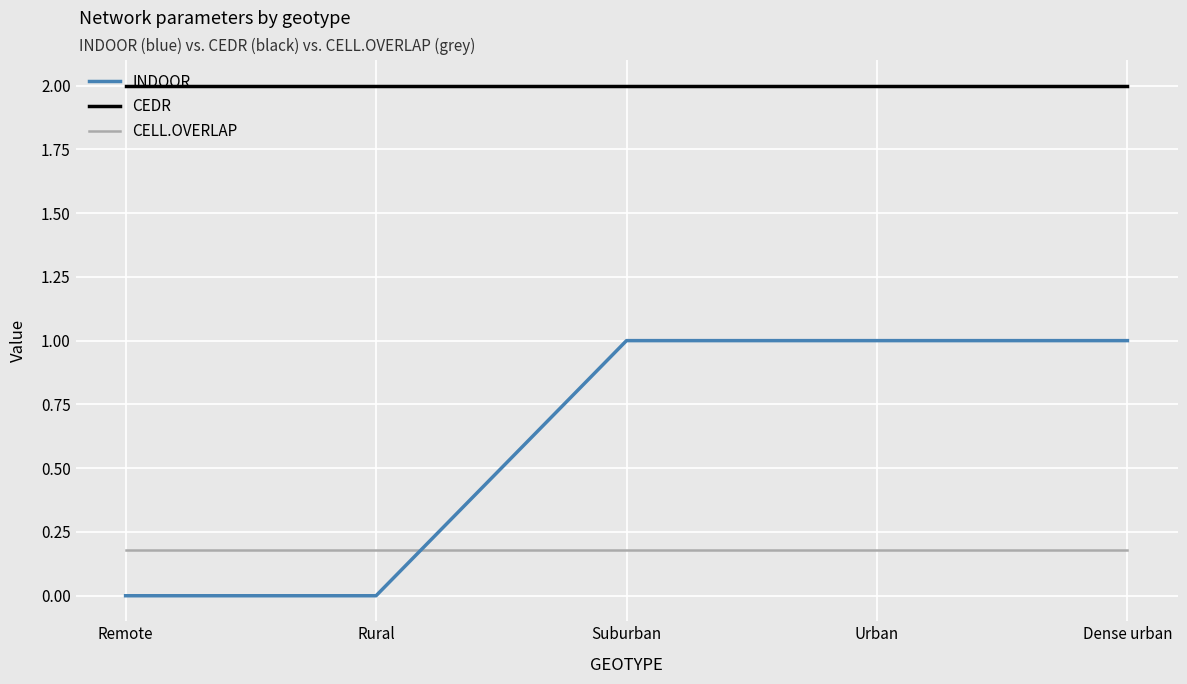

List the series in order of their peak value, highest first.

CEDR, INDOOR, CELL.OVERLAP